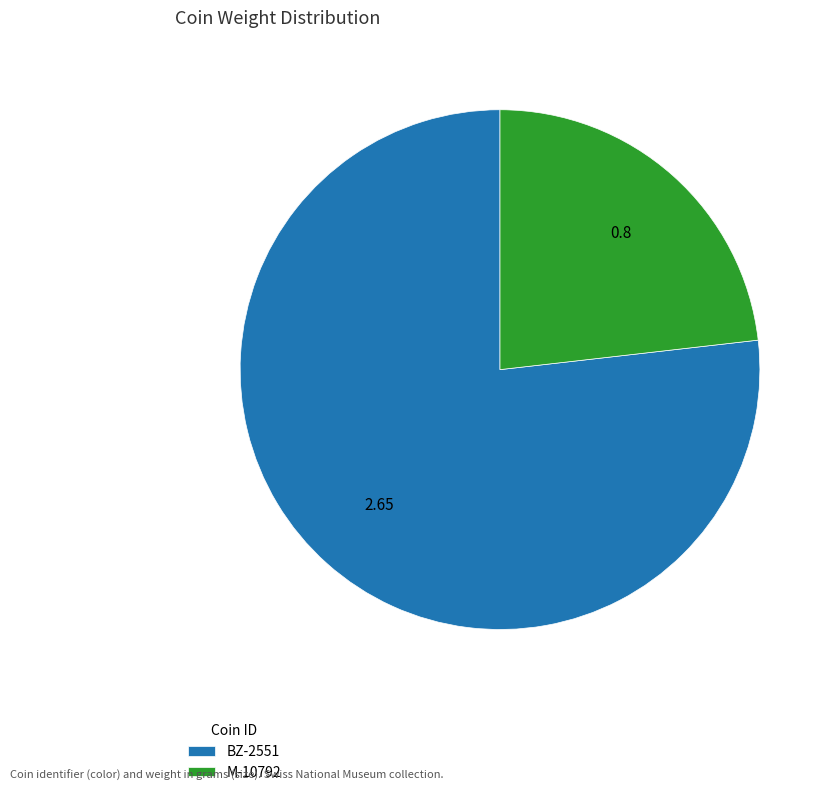

Is M-10792 the majority of the pie?

No